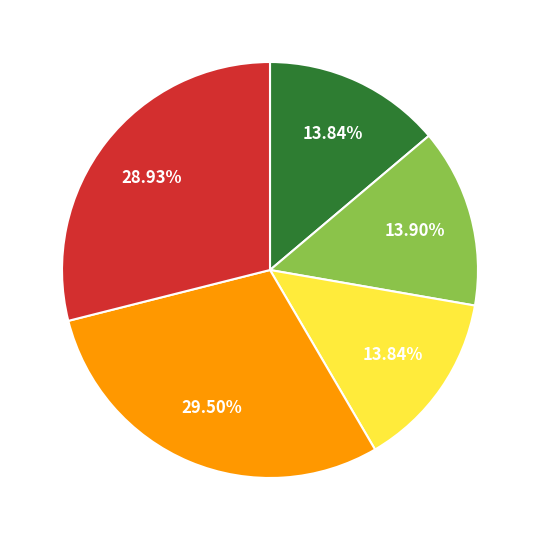

How many slices are in this pie chart?

5